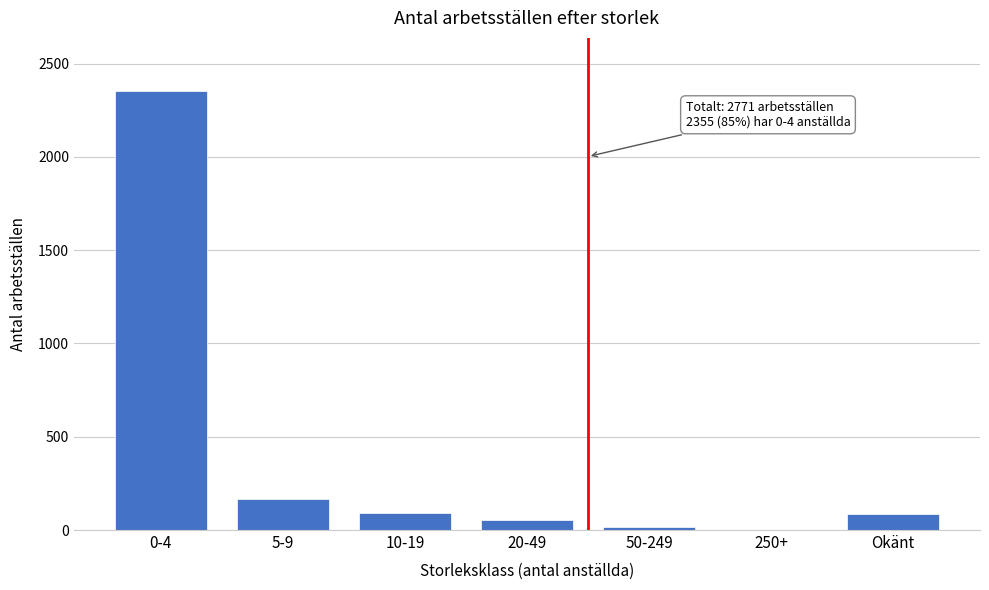

What is the sum of all values?

2771